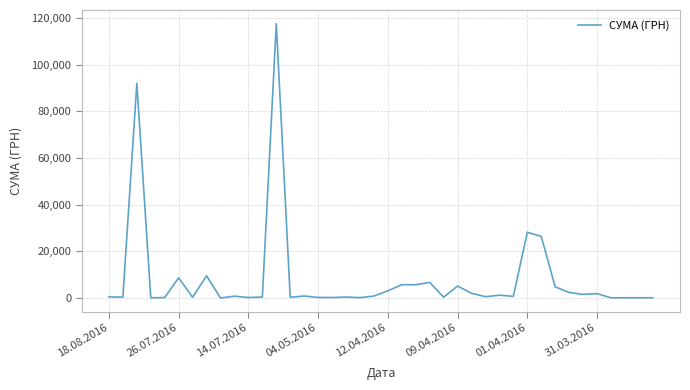

What is the maximum value shown in the chart?

117568.8